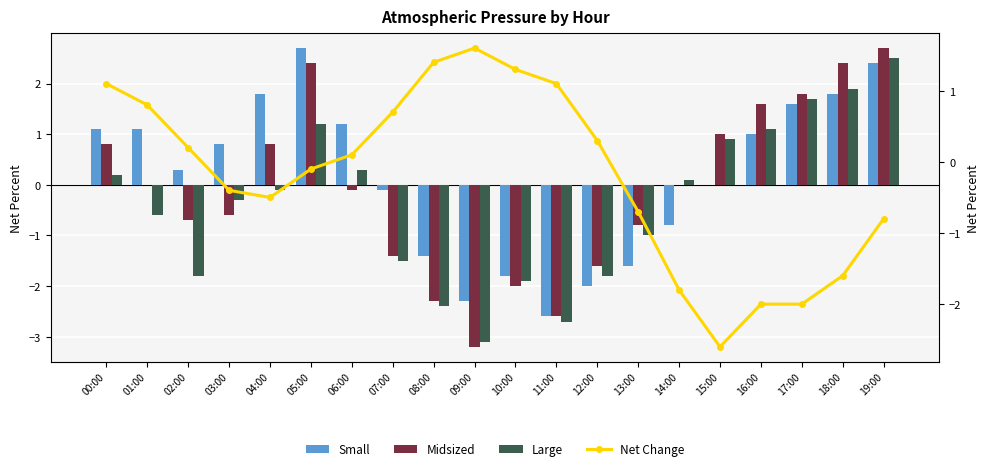

Rank the series by their maximum value, from highest to lowest.

Small, Midsized, Large, Net Change